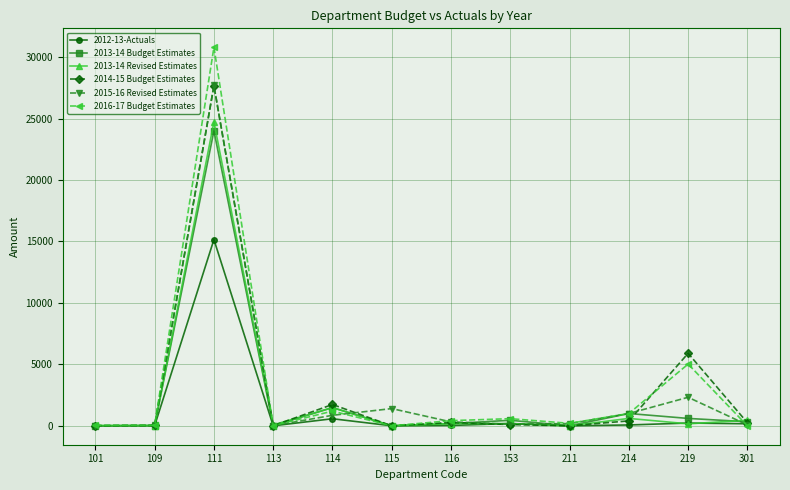

What is the value of the 2013-14 Revised Estimates point at the 12th from the left?

450.0